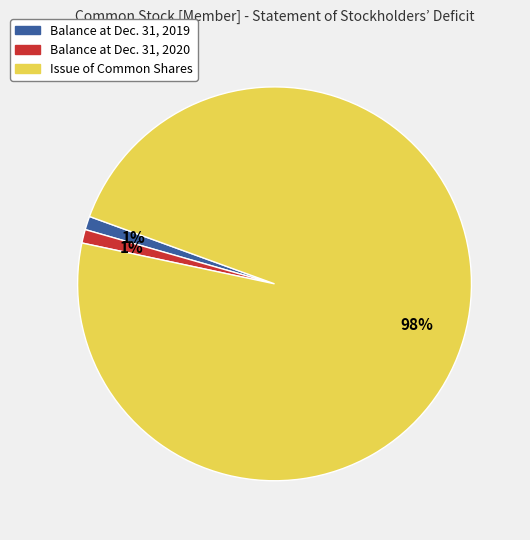

How many slices are in this pie chart?

3